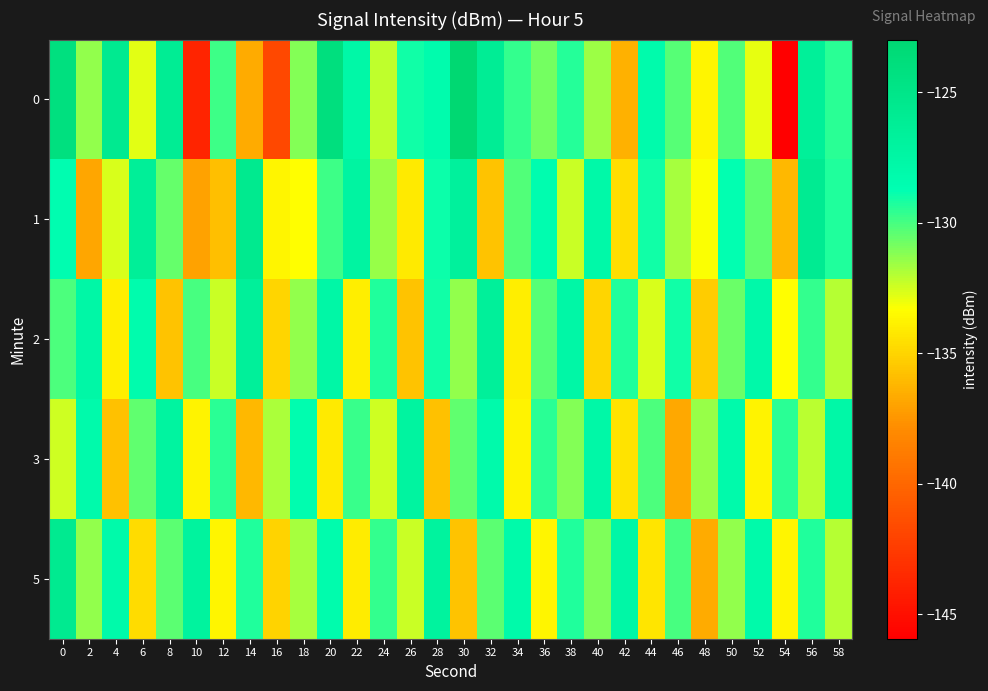

Reading left to right, list all the values displayed in this chart.

0: 0=-124.2	2=-131.3	4=-125.7	6=-132.8	8=-126.1	10=-143.9	12=-129.8	14=-136.7	16=-141.8	18=-131.1	20=-124.1	22=-127.8	24=-132.2	26=-129.0	28=-128.3	30=-123.0	32=-126.2	34=-129.6	36=-130.8	38=-129.4	40=-131.5	42=-136.3	44=-128.2	46=-130.2	48=-133.7	50=-130.2	52=-132.9	54=-145.9	56=-126.5	58=-129.5
1: 0=-128.6	2=-136.8	4=-132.6	6=-126.4	8=-130.6	10=-137.0	12=-135.8	14=-125.7	16=-133.7	18=-133.4	20=-129.8	22=-127.2	24=-131.5	26=-134.1	28=-128.9	30=-126.8	32=-135.7	34=-130.2	36=-128.5	38=-132.3	40=-127.9	42=-134.6	44=-129.0	46=-131.7	48=-133.2	50=-128.8	52=-130.5	54=-136.1	56=-125.9	58=-129.3
2: 0=-130.1	2=-127.7	4=-134.0	6=-128.3	8=-135.7	10=-130.0	12=-132.3	14=-126.7	16=-135.0	18=-131.3	20=-127.7	22=-134.0	24=-129.3	26=-135.7	28=-129.0	30=-131.3	32=-126.7	34=-134.0	36=-130.3	38=-127.7	40=-135.0	42=-129.3	44=-132.7	46=-129.0	48=-135.3	50=-130.7	52=-128.0	54=-133.3	56=-129.7	58=-132.0
3: 0=-132.5	2=-128.1	4=-135.8	6=-130.5	8=-127.1	10=-133.8	12=-129.5	14=-136.1	16=-131.8	18=-128.5	20=-134.1	22=-129.8	24=-132.5	26=-127.1	28=-135.8	30=-130.5	32=-128.1	34=-133.8	36=-129.5	38=-131.1	40=-127.8	42=-134.5	44=-130.1	46=-136.8	48=-131.5	50=-128.1	52=-133.8	54=-129.5	56=-132.1	58=-127.8
5: 0=-125.7	2=-131.3	4=-128.0	6=-134.7	8=-130.3	10=-127.0	12=-133.7	14=-129.3	16=-135.0	18=-131.7	20=-128.3	22=-134.0	24=-129.7	26=-132.3	28=-127.0	30=-135.7	32=-130.3	34=-128.0	36=-133.7	38=-129.3	40=-131.0	42=-127.7	44=-134.3	46=-130.0	48=-136.7	50=-131.3	52=-128.0	54=-133.7	56=-129.3	58=-132.0